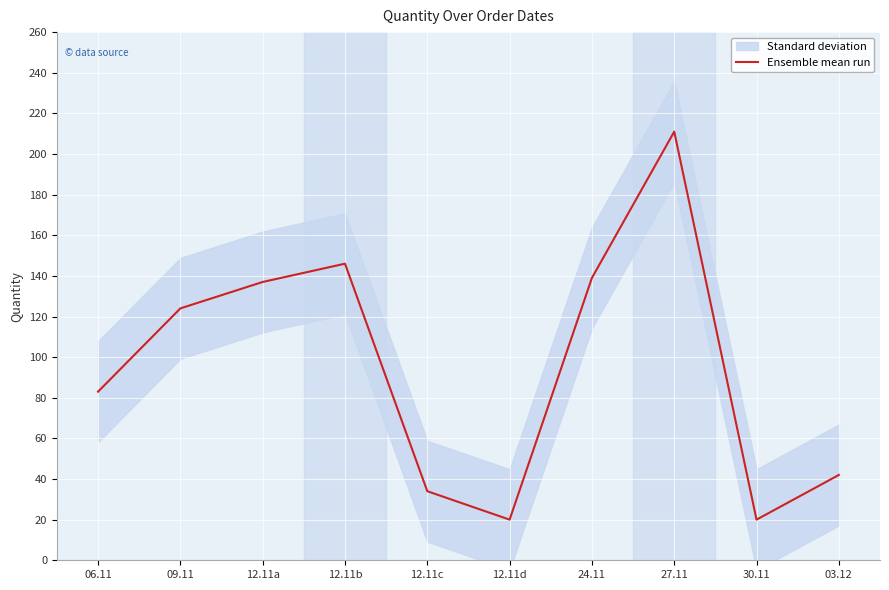

What position from the right is 12.11c?

6